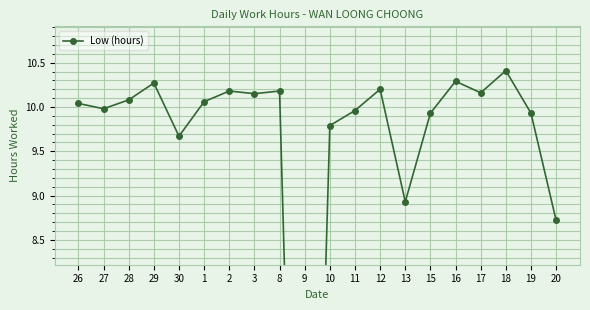

What position from the left is 1?

6